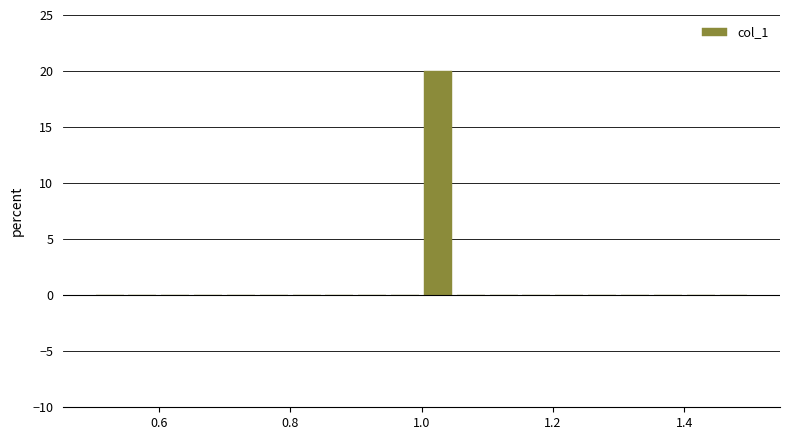

Read against the x-axis, roughly where is the centre of the tallest bar?

1.02